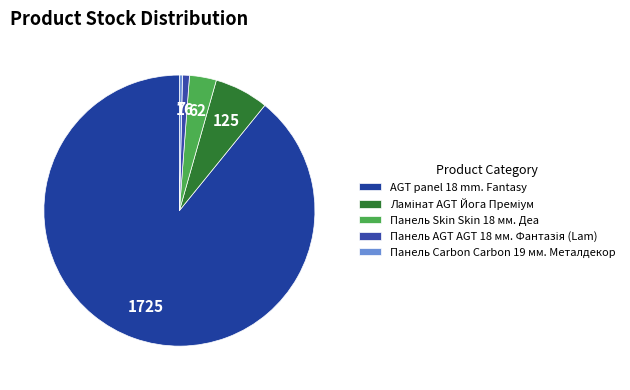

How many slices are in this pie chart?

5